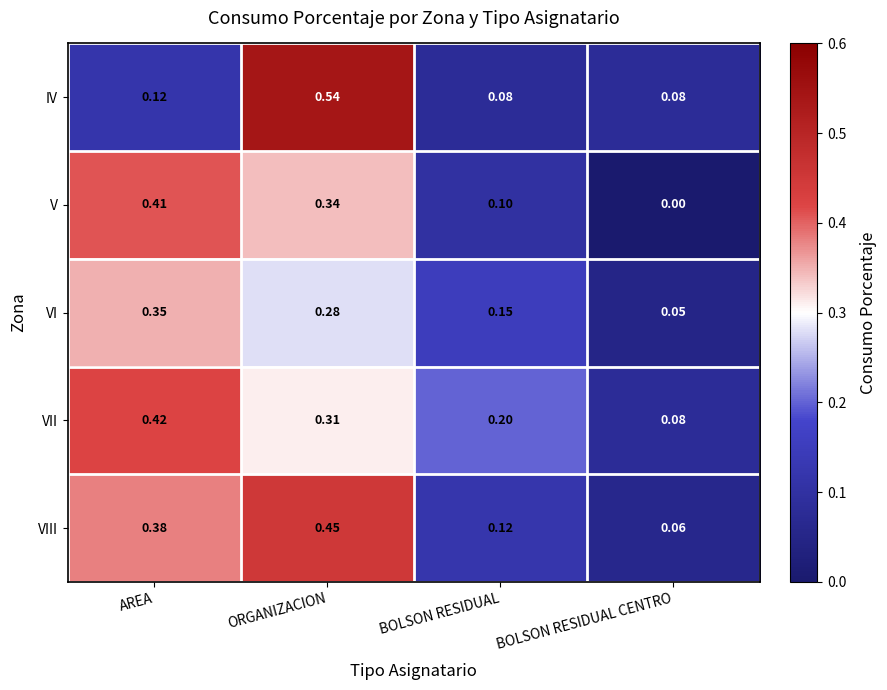

At which label is VI closest to 0?

BOLSON RESIDUAL CENTRO